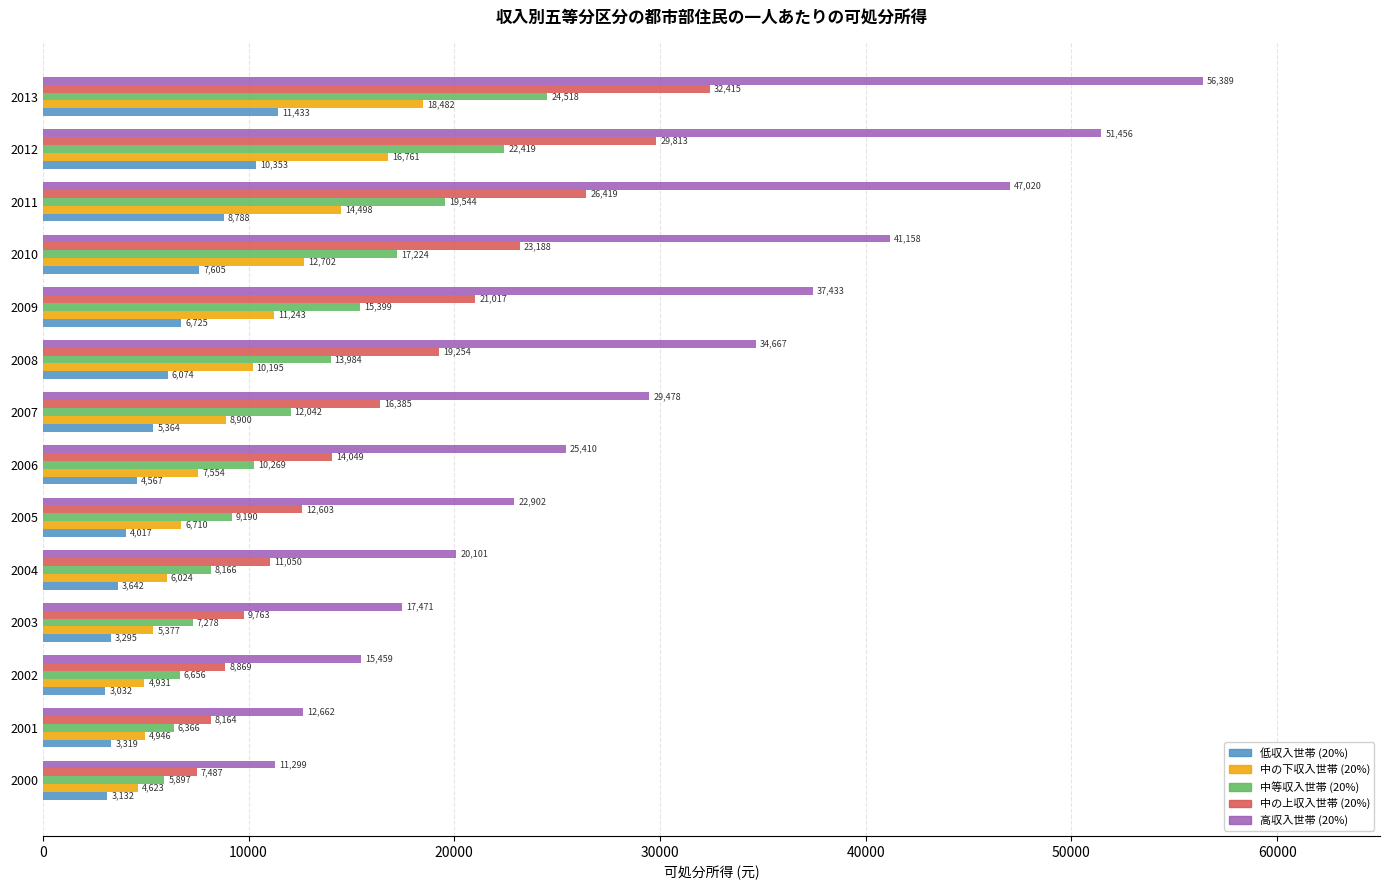

At which category is the sum across all series the highest?

2013